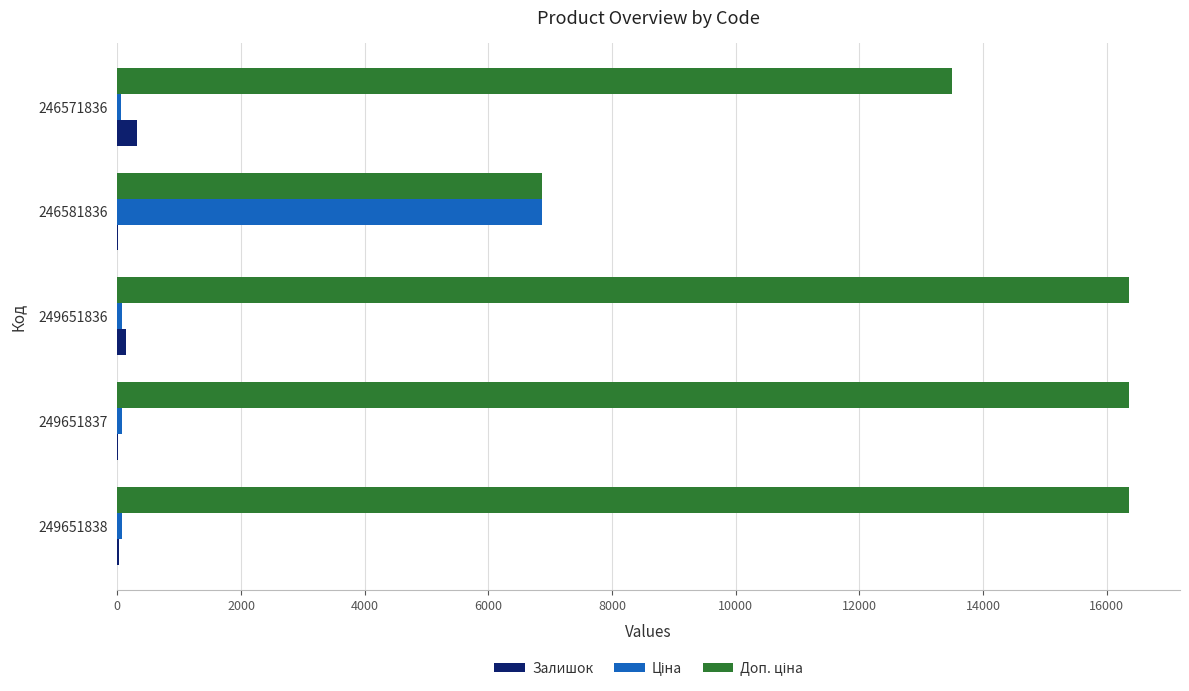

What is the sum of all Залишок values?

513.0